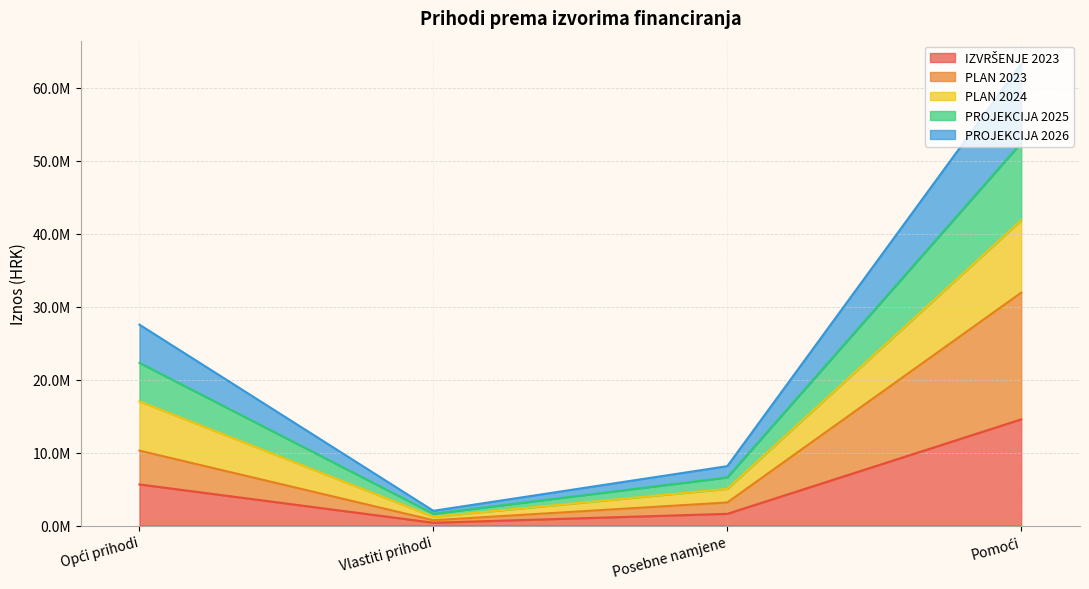

Does the chart have visible grid lines?

Yes